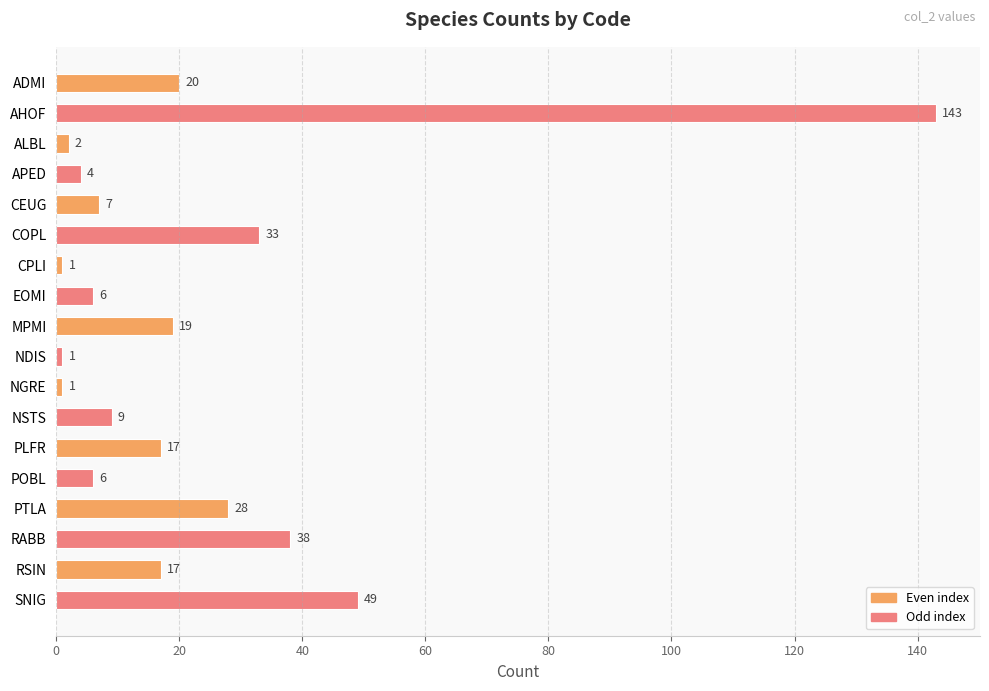

Where is the data nearest to the value 72?

SNIG